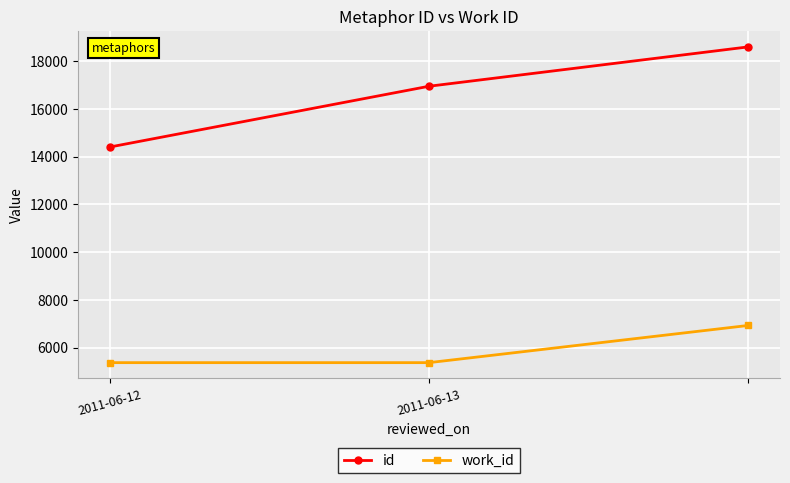

Rank the series by their maximum value, from lowest to highest.

work_id, id